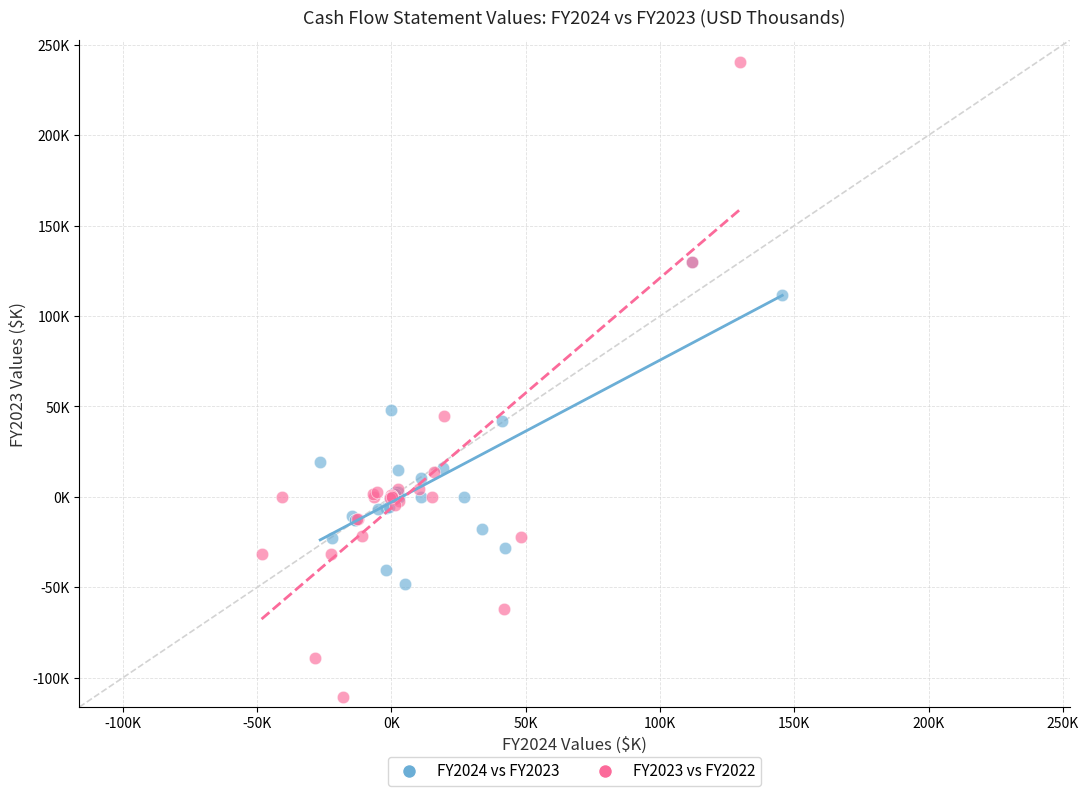

Which series reaches the minimum Y coordinate?

FY2023 vs FY2022